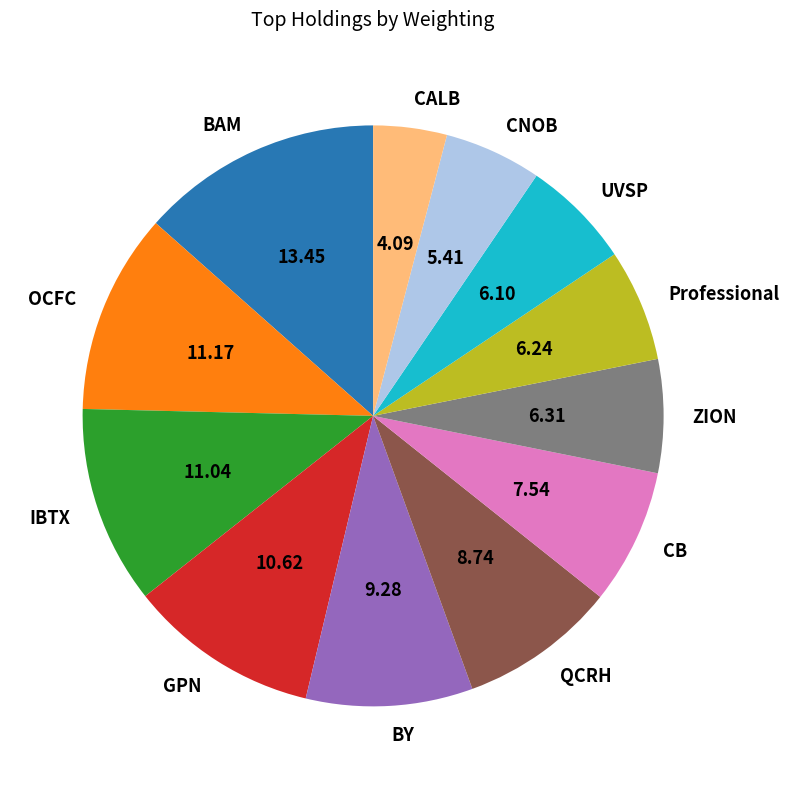

Is there any slice that represents more than half of the pie?

No